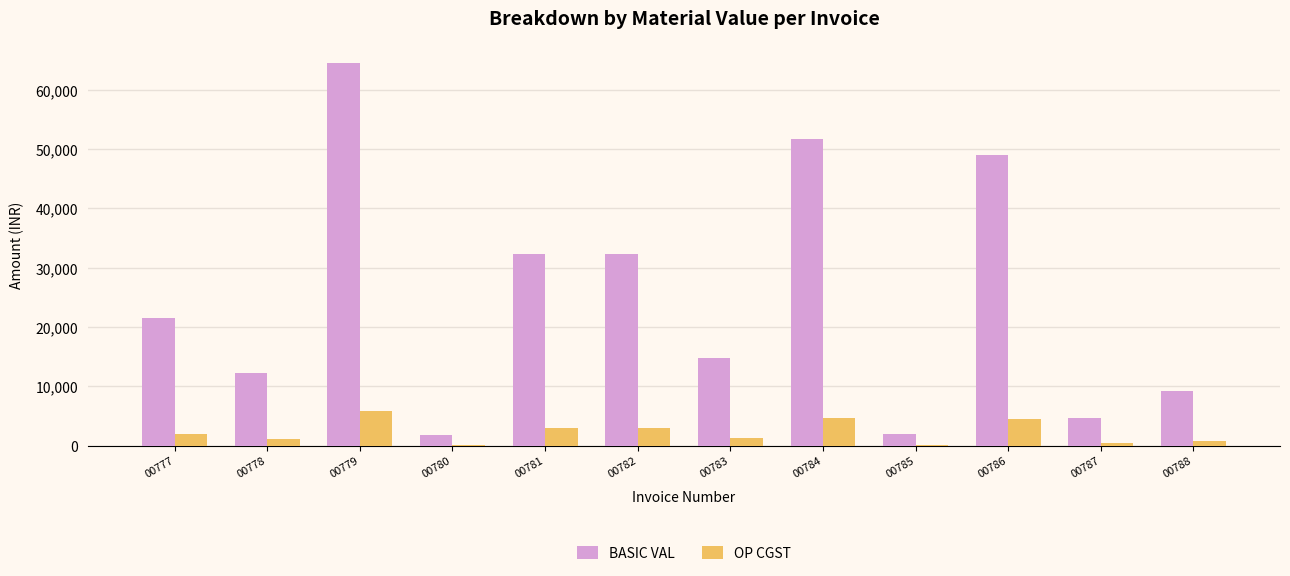

The value of BASIC VAL at 00778 is 21622.9. True or false?

False